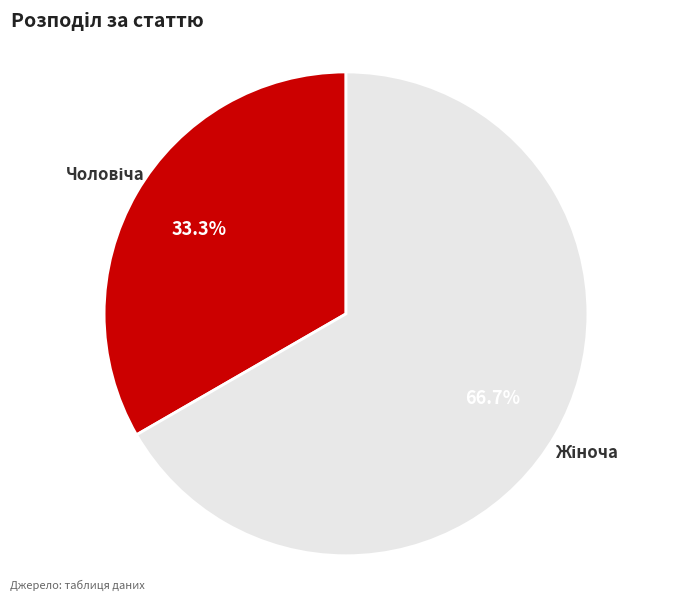

Is there any slice that represents more than half of the pie?

Yes